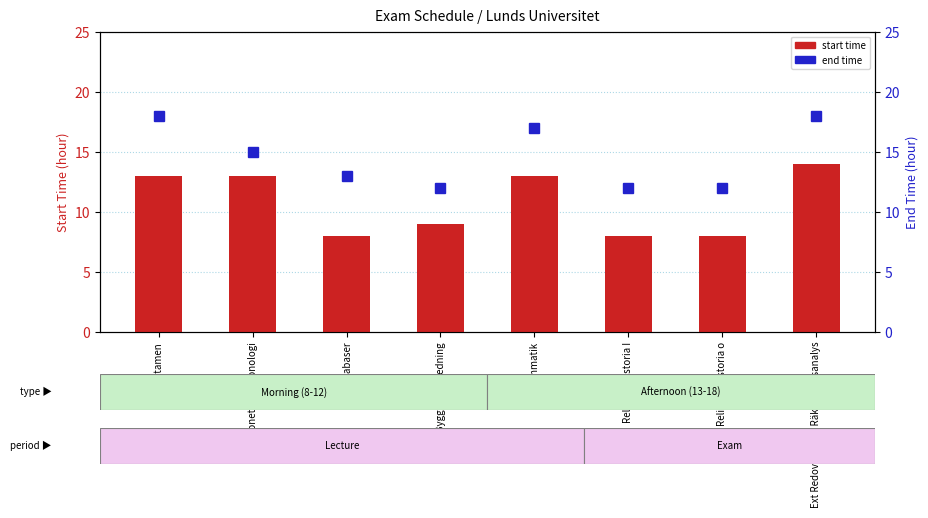

What is the label of the 8th bar from the left?

Ext Redovisning o Räkenskapsanalys